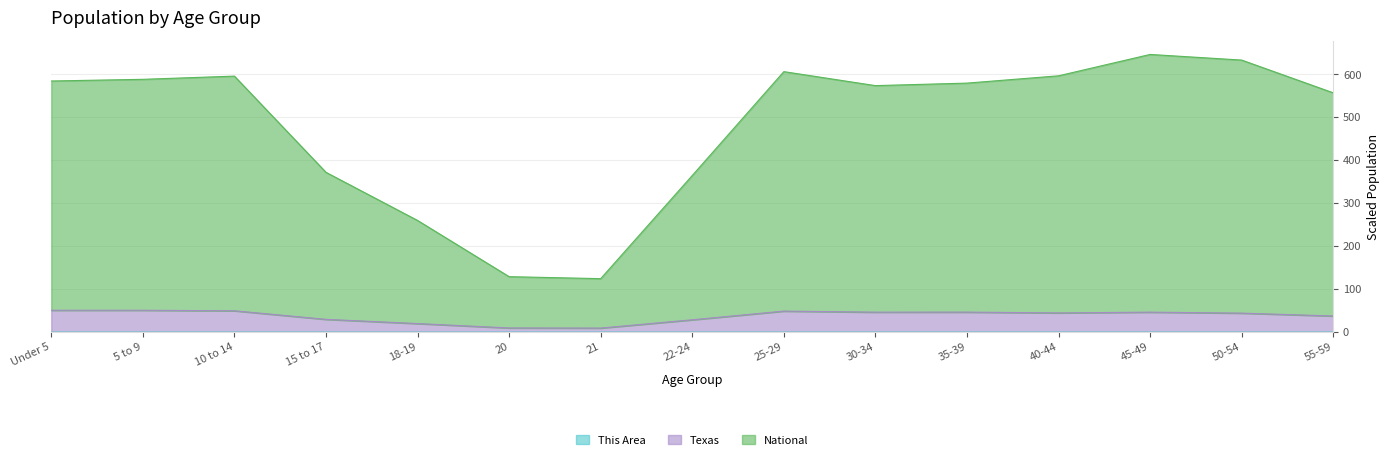

How many data points does each series have?

15